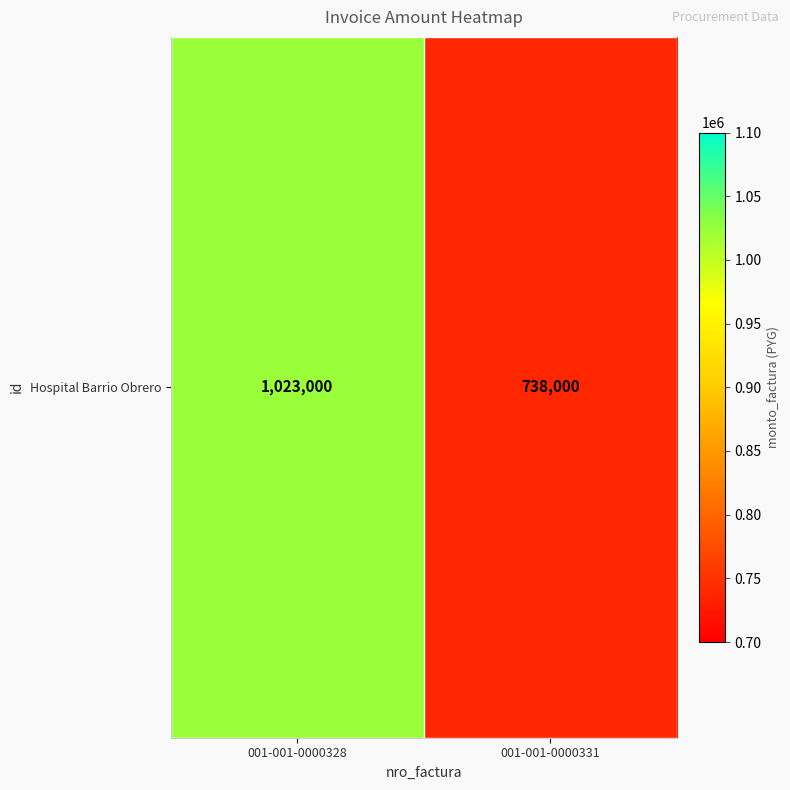

Count the number of categories in the chart.

2